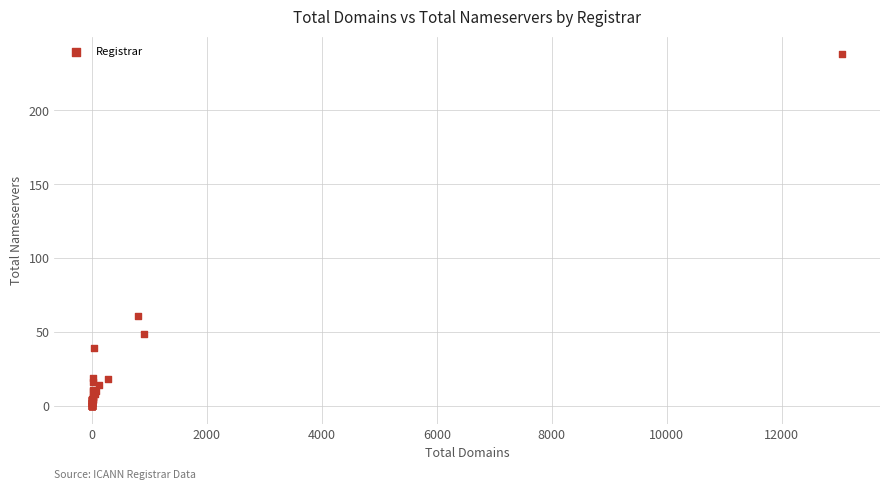

What Y value in the scatter plot is closest to 119?

61